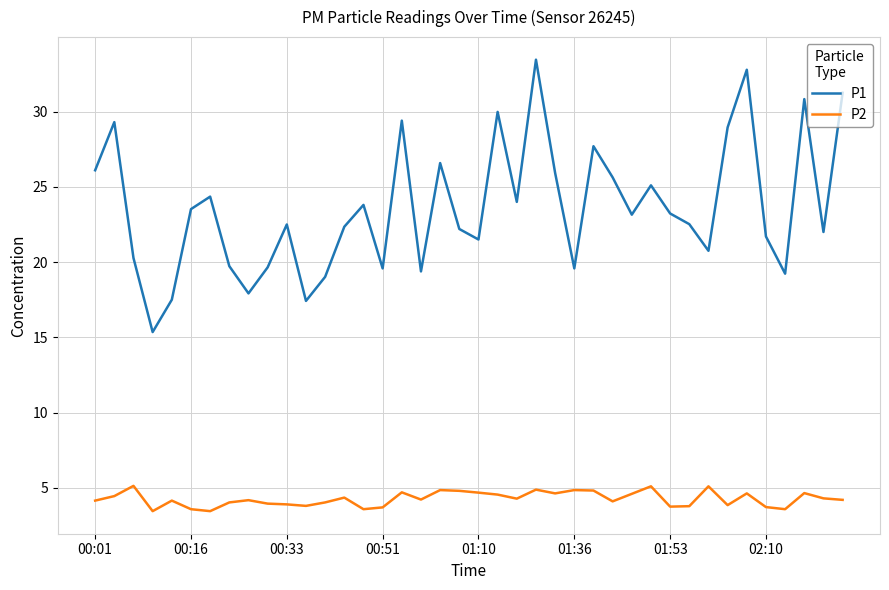

True or false: P2 and P1 intersect in this chart.

False